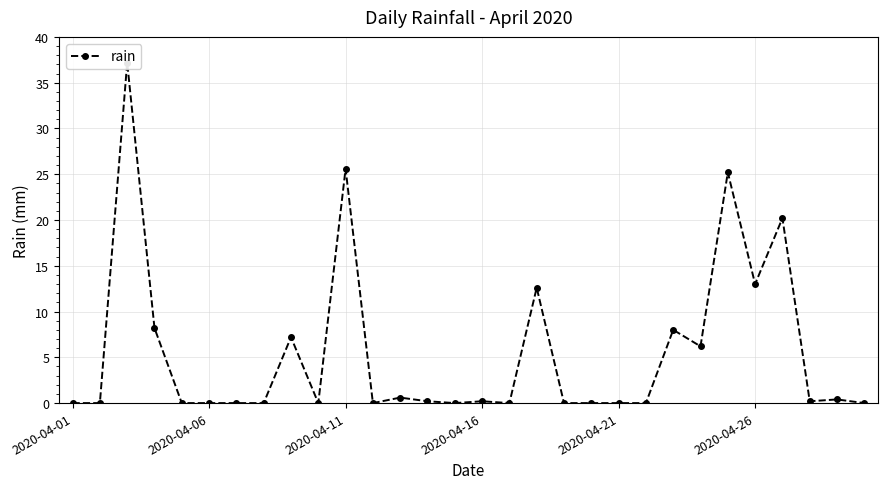

What is the change in value from 17 to 23?

-6.4